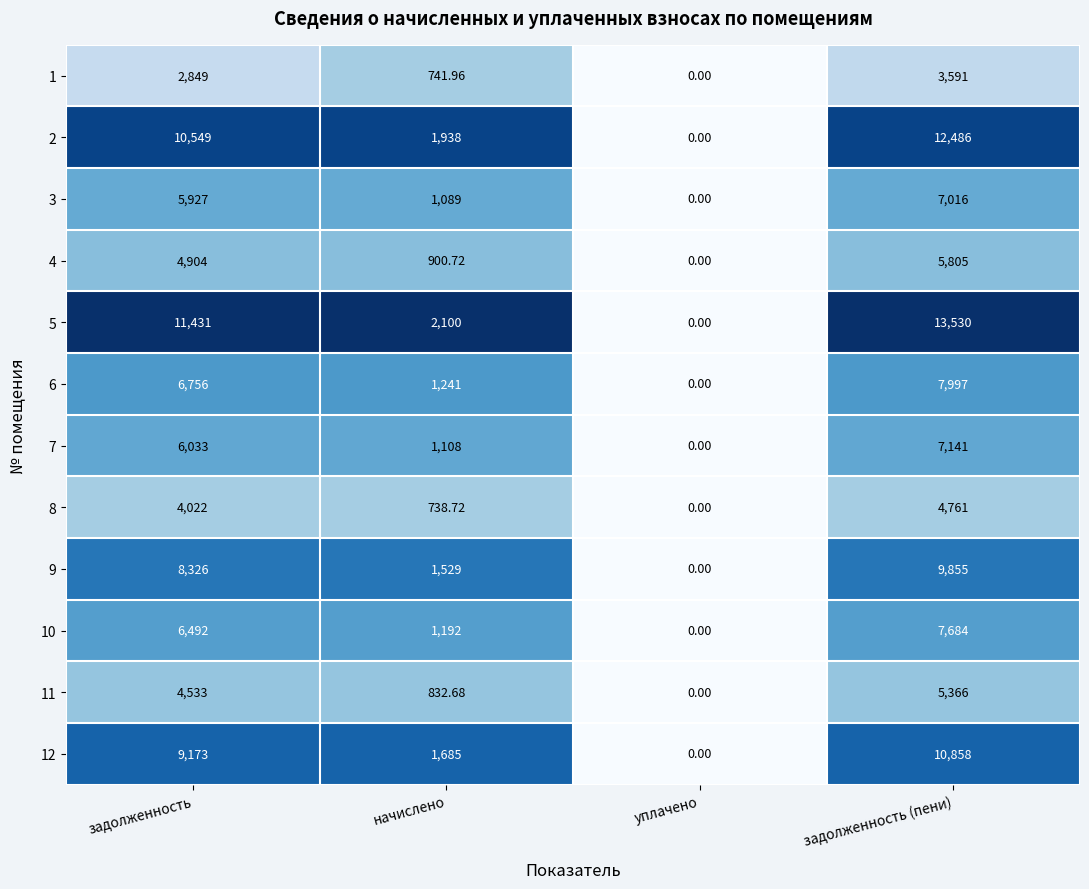

Which label corresponds to the smallest value in the chart?

уплачено